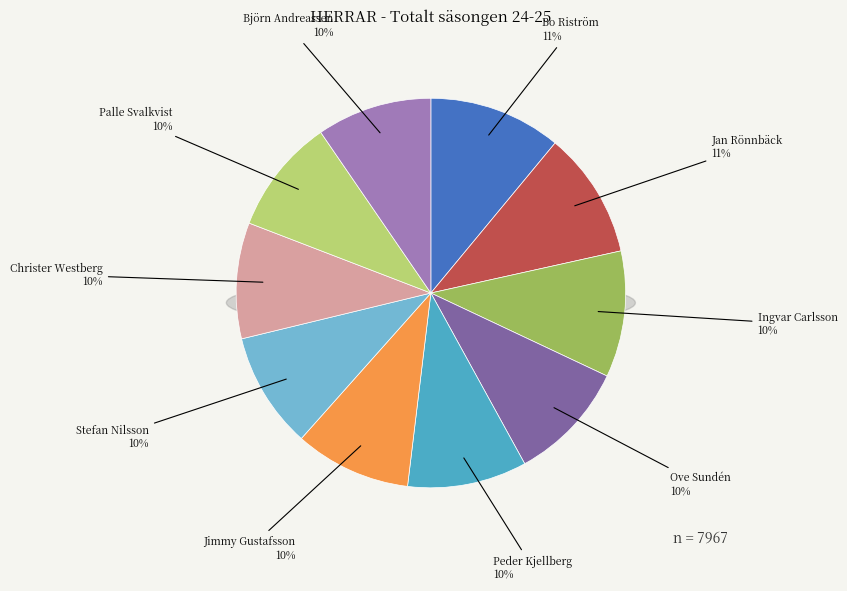

Rank the categories by value from highest to lowest.

Bo Riström, Jan Rönnbäck, Ingvar Carlsson, Ove Sundén, Peder Kjellberg, Jimmy Gustafsson, Stefan Nilsson, Christer Westberg, Palle Svalkvist, Björn Andreassen